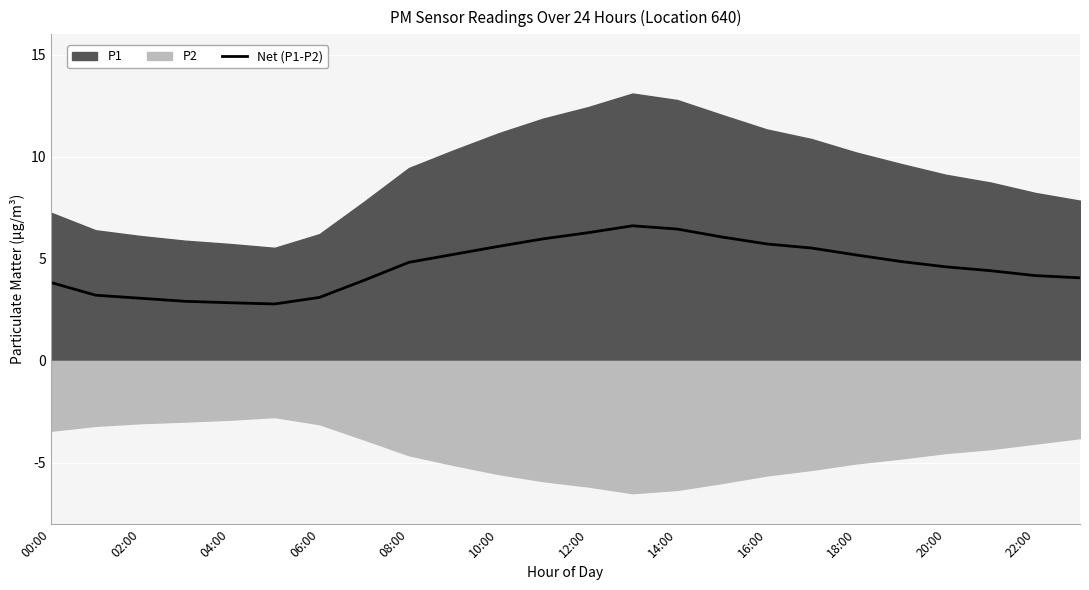

True or false: Net (P1-P2) has a value of 5.7 at 16:00.

True